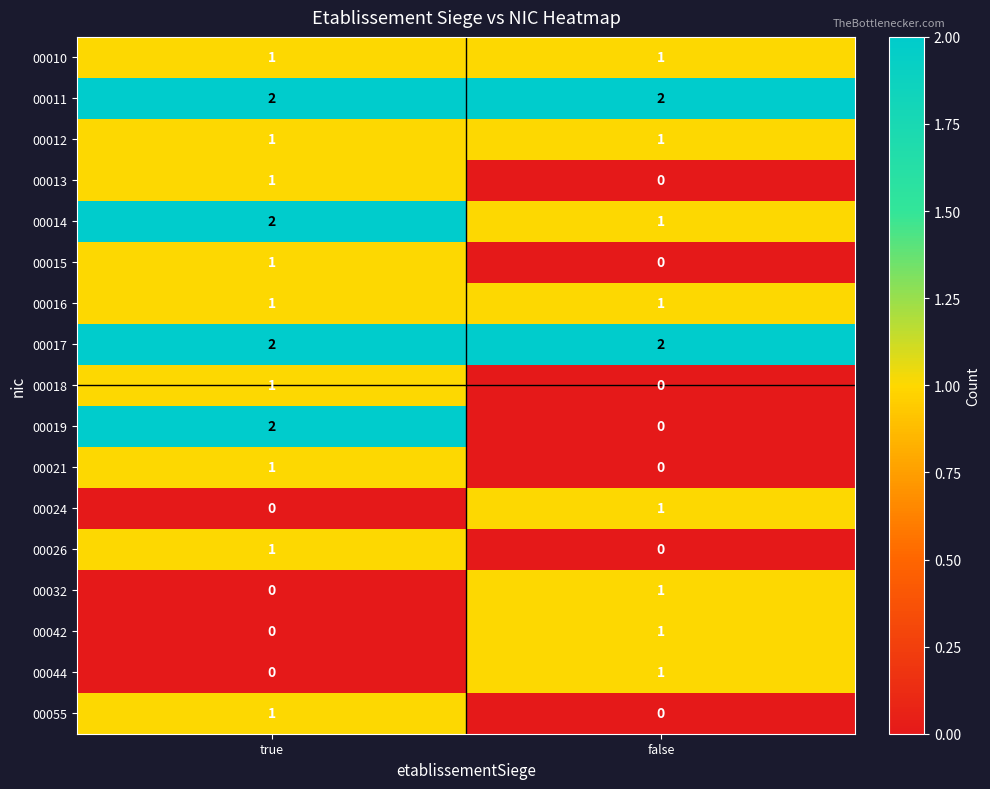

What is the maximum value shown in the chart?

2